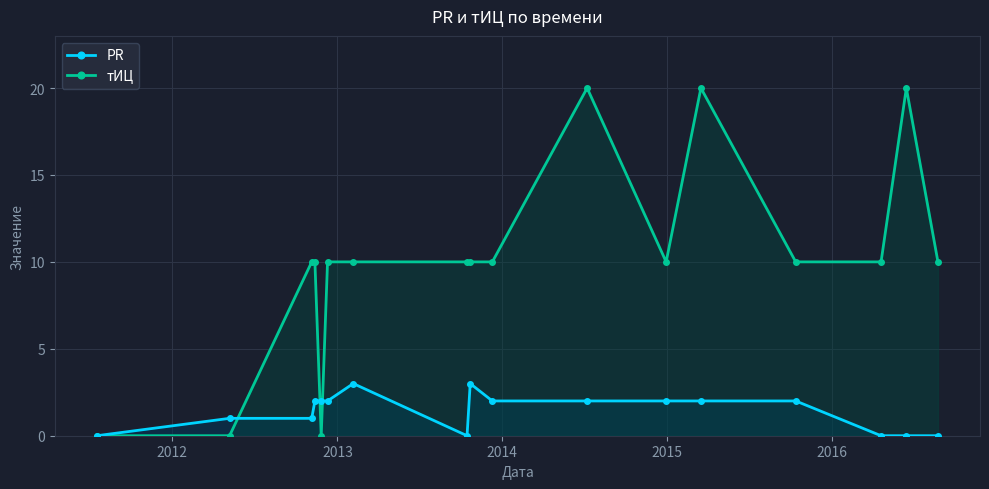

How many positive values does the PR series have?

12